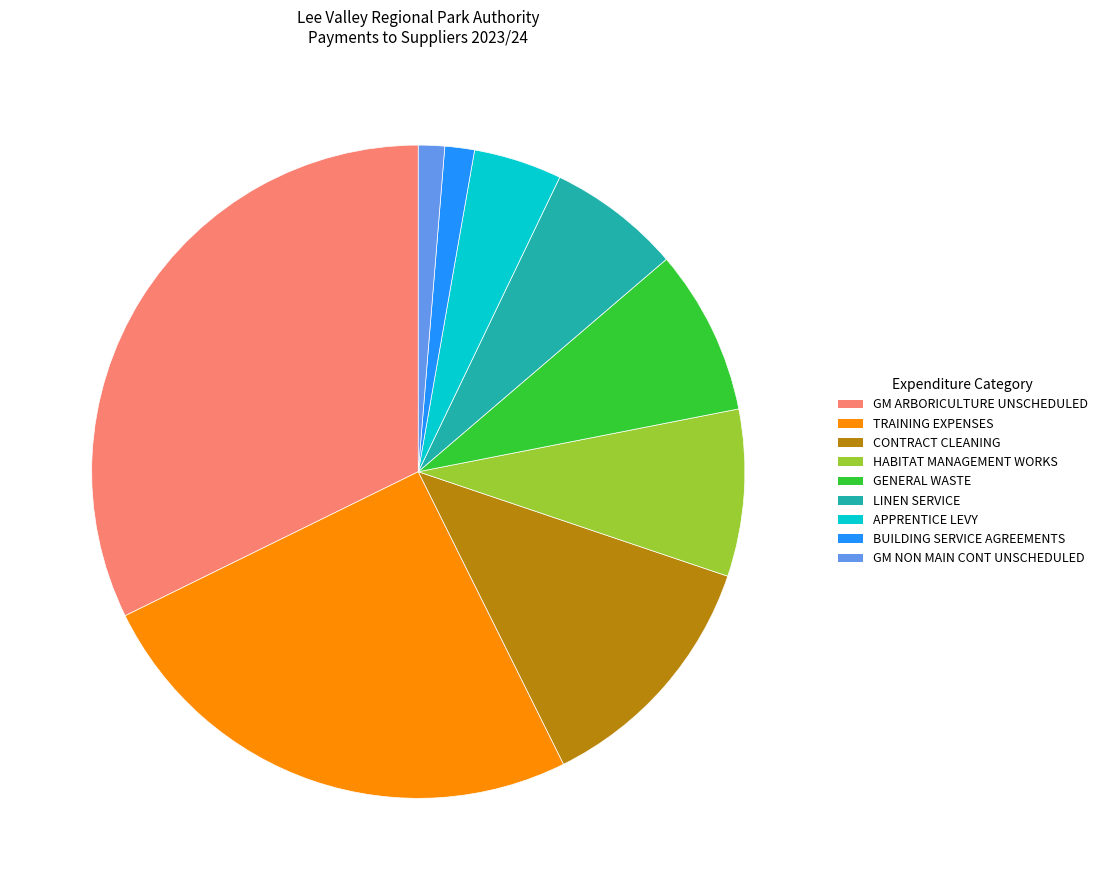

Is there any slice that represents more than half of the pie?

No